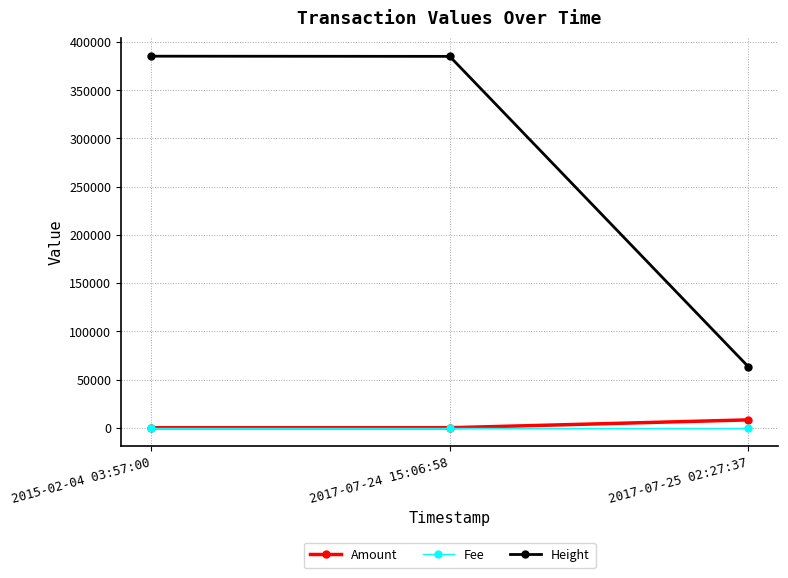

What is the label of the 3rd point from the left?

2017-07-25 02:27:37